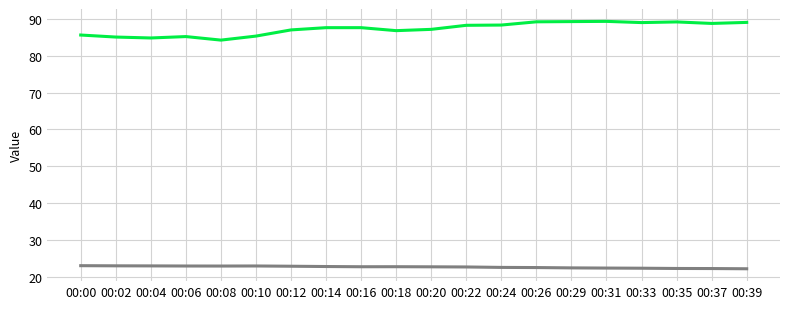

What is the minimum value shown in the chart?

22.2